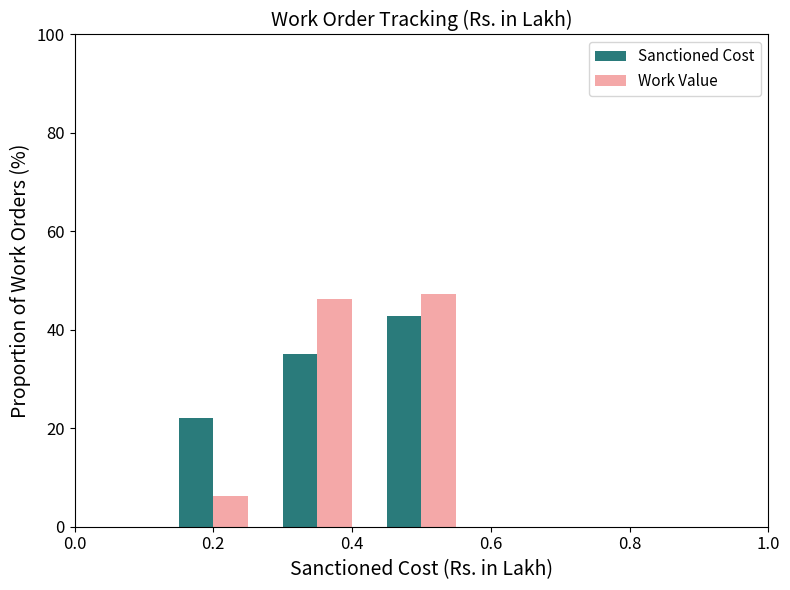

Reading left to right, transcribe all the data shown in this chart.

Sanctioned Cost: 22.1	35.2	42.7
Work Value: 6.3	46.4	47.3